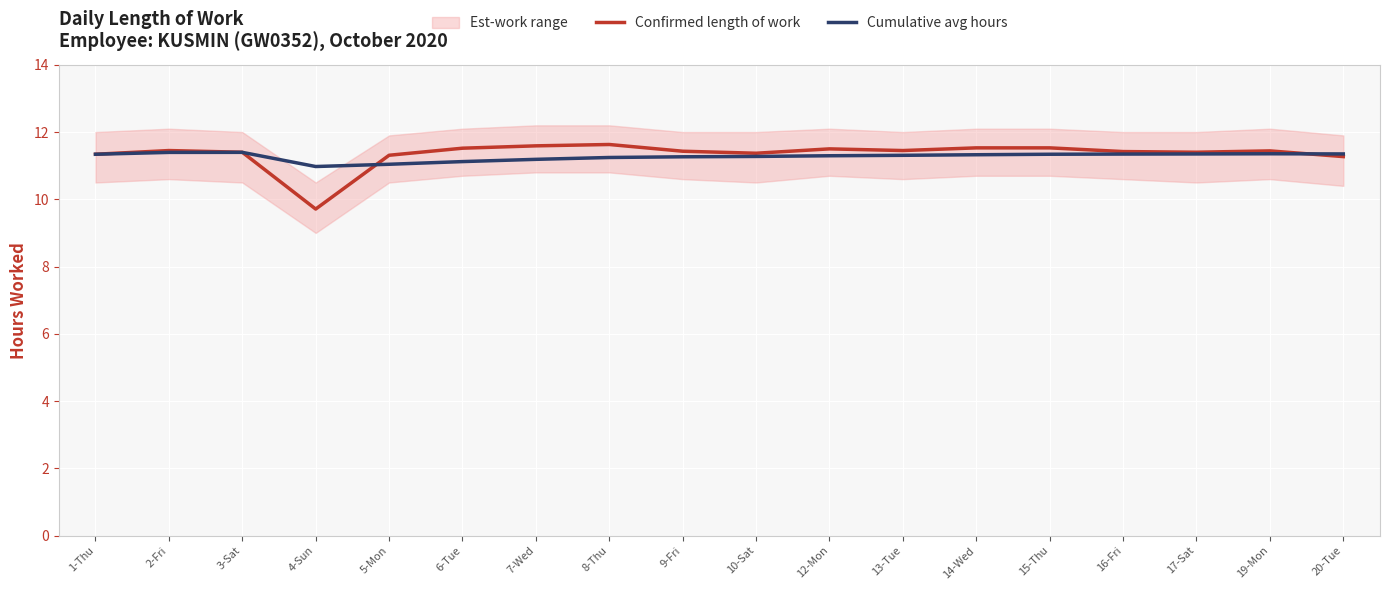

Which category has the highest value across all series?

8-Thu